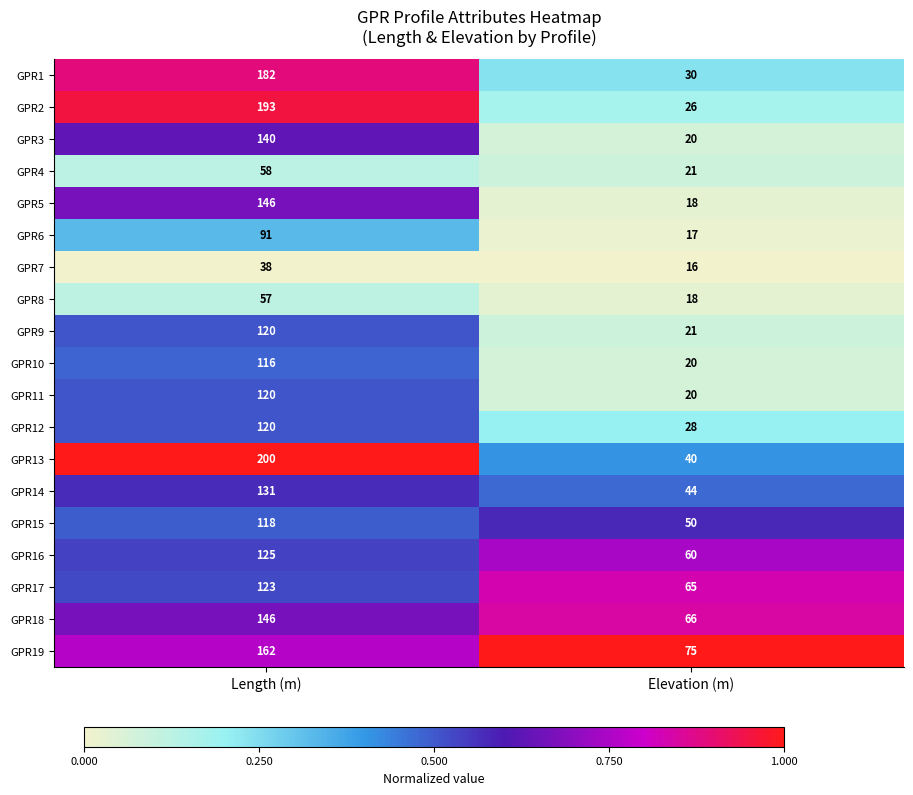

Read the GPR1 value at Elevation (m), to the nearest 50.

50